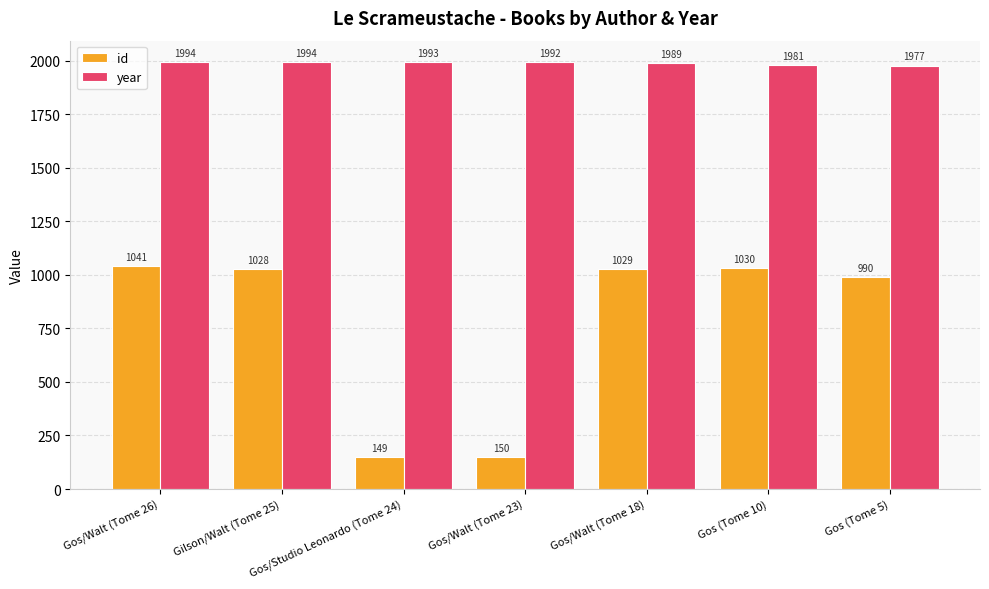

Where does the year series first go above 1992?

Gos/Walt (Tome 26)